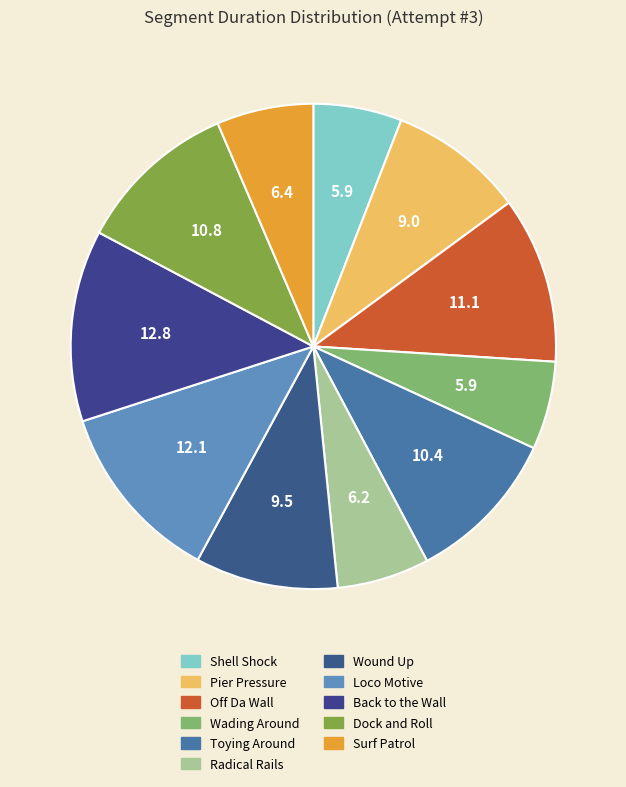

The Toying Around slice represents 21% of the pie. True or false?

False